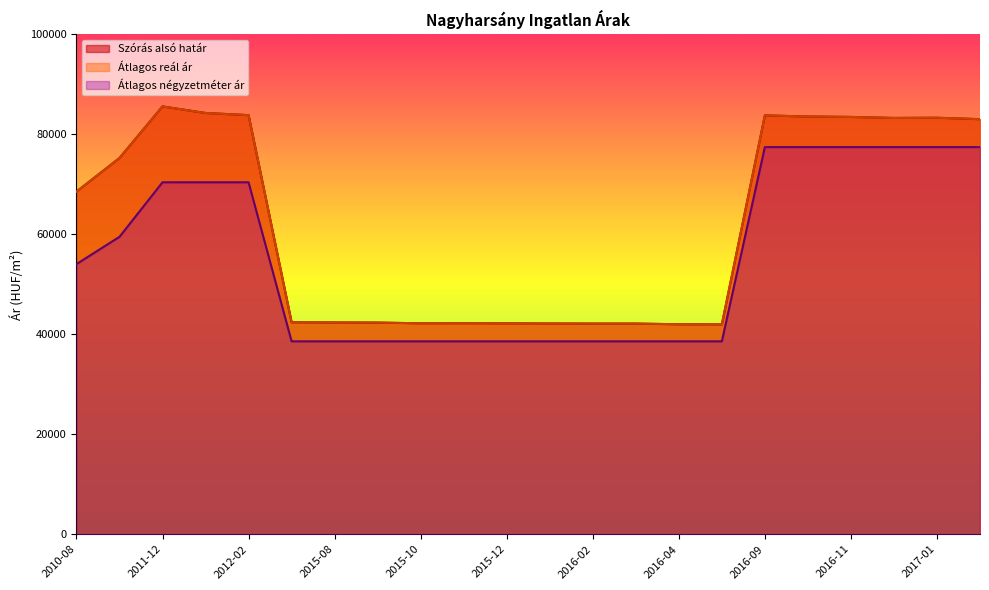

What are all the series names shown in the legend?

Átlagos négyzetméter ár, Szórás alsó határ, Átlagos reál ár